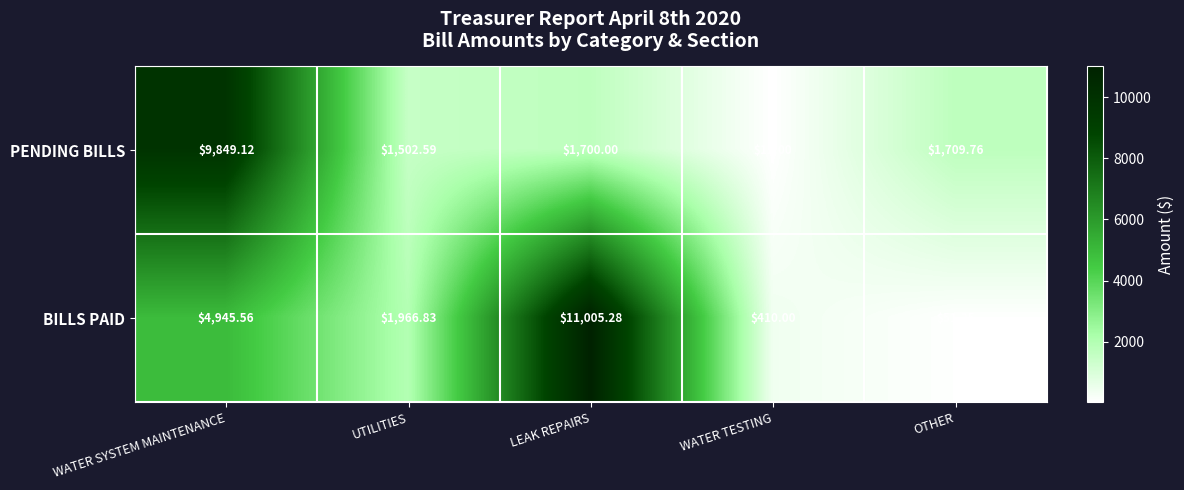

Between UTILITIES and WATER TESTING, which series saw the biggest shift?

BILLS PAID